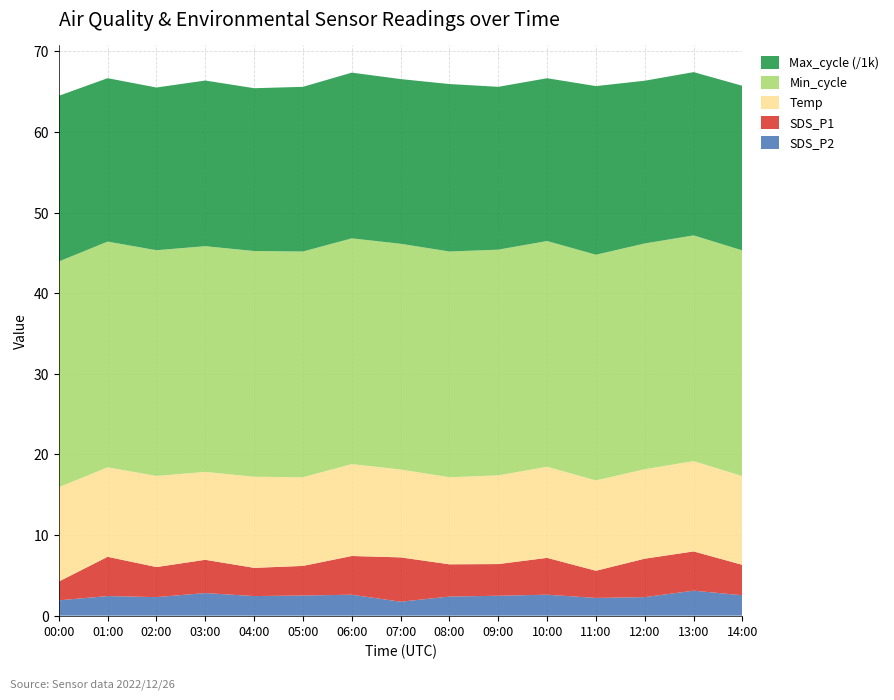

Reading left to right, extract all data points from this chart.

SDS_P1: 2.3	4.9	3.7	4.1	3.5	3.7	4.8	5.5	4.0	3.9	4.6	3.4	4.8	4.9	3.8
SDS_P2: 1.9	2.4	2.3	2.8	2.4	2.5	2.6	1.7	2.4	2.5	2.6	2.2	2.3	3.1	2.5
Temp: 11.7	11.1	11.3	10.9	11.3	11.0	11.4	10.9	10.8	11.0	11.3	11.2	11.1	11.2	11.0
Min_cycle: 28.0	28.0	28.0	28.0	28.0	28.0	28.0	28.0	28.0	28.0	28.0	28.0	28.0	28.0	28.0
Max_cycle: 20556.0	20272.0	20185.0	20551.0	20197.0	20429.0	20561.0	20430.0	20775.0	20201.0	20196.0	20920.0	20188.0	20253.0	20423.0